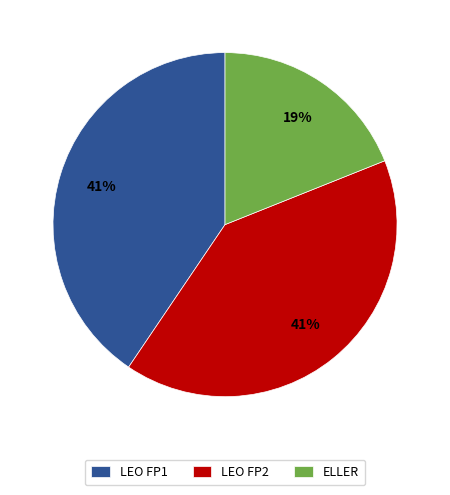

What is the ratio of the value at ELLER to the value at LEO FP2?

0.5